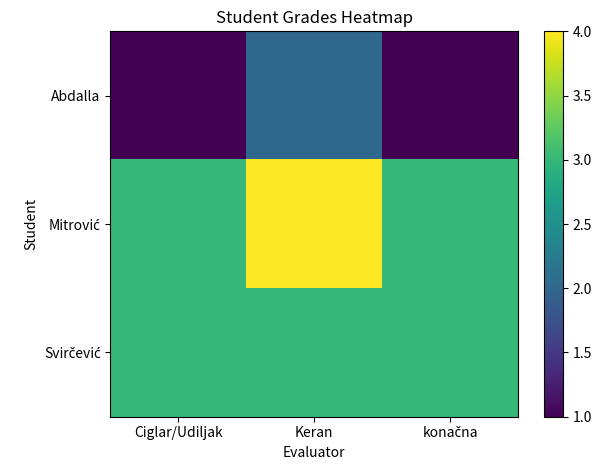

At how many categories does at least one series exceed 3?

1